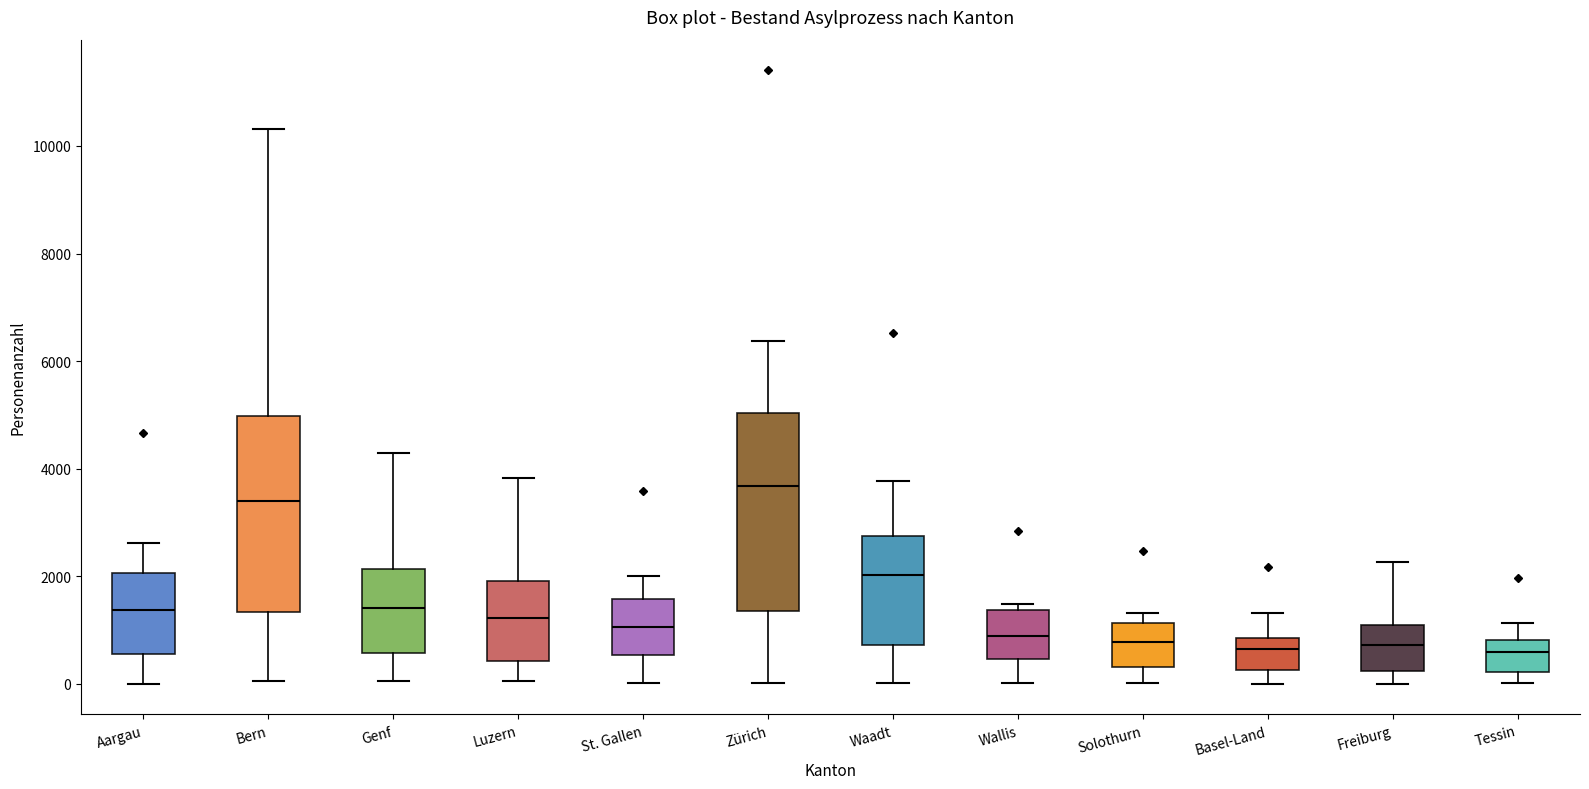

Where is the upper edge of the box for Wallis on the y-axis? The values are not printed on the chart, so give them approximately, as read against the axis.

1400